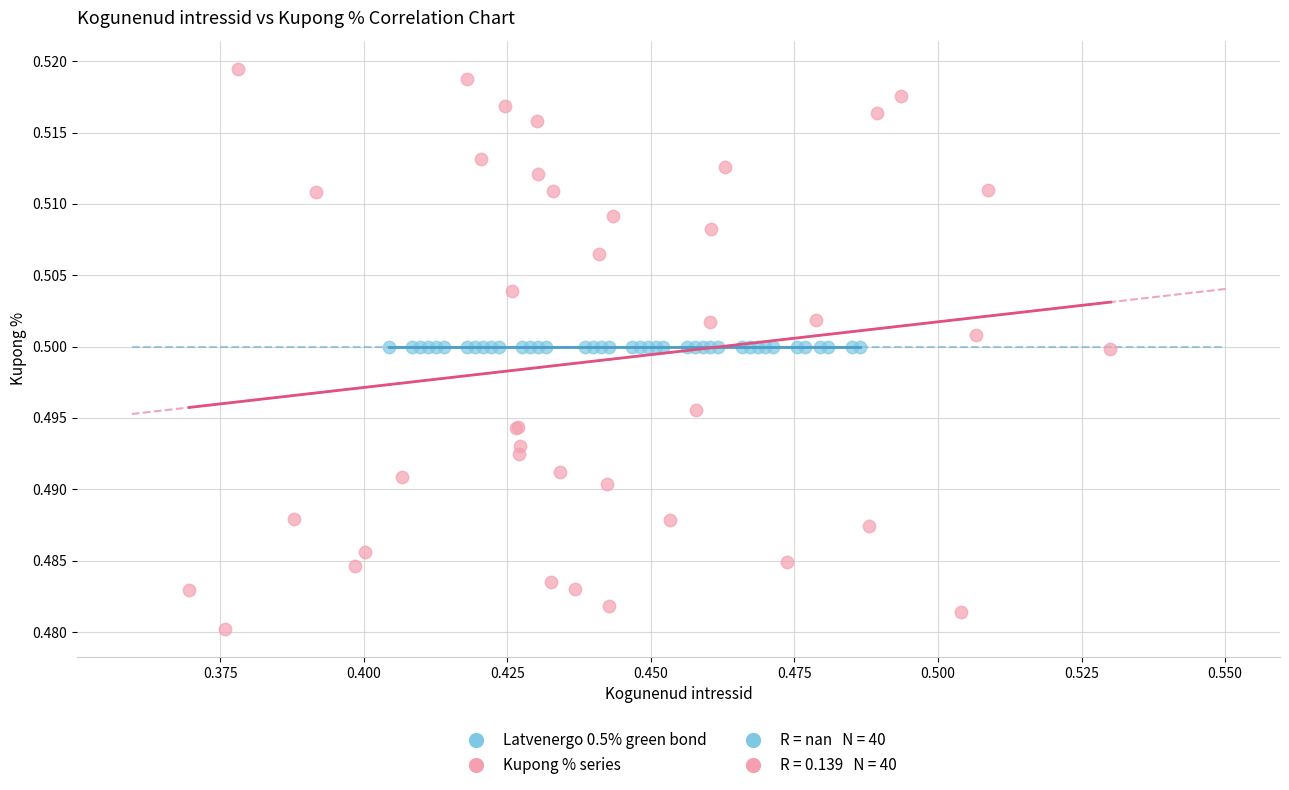

Which series contains the lowest Y value?

Kupong % series